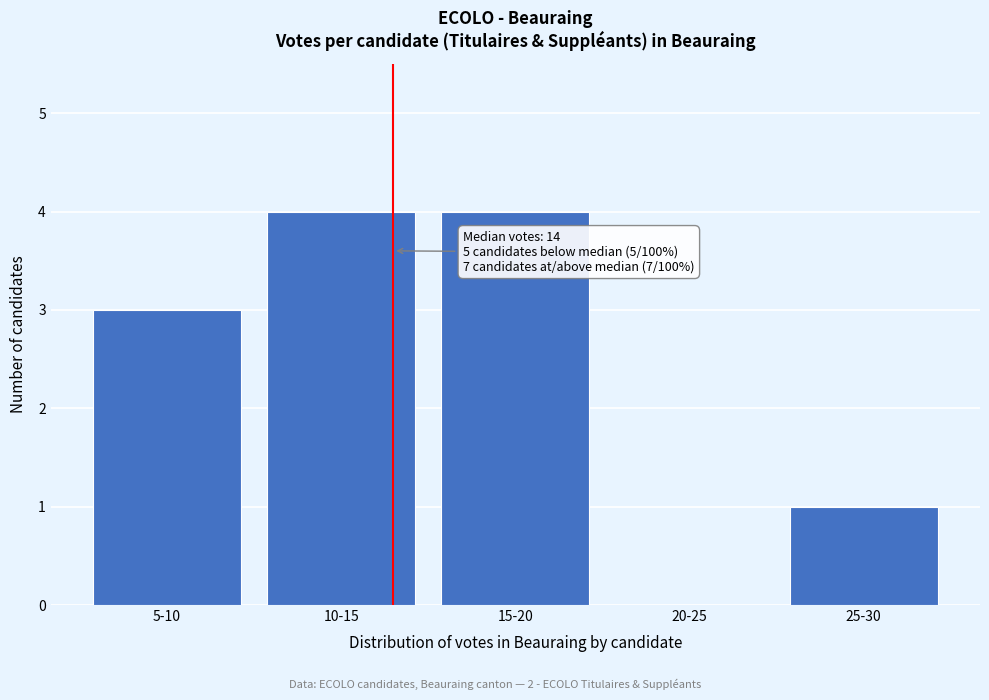

Reading right to left, transcribe all the data shown in this chart.

25-30=1	20-25=0	15-20=4	10-15=4	5-10=3